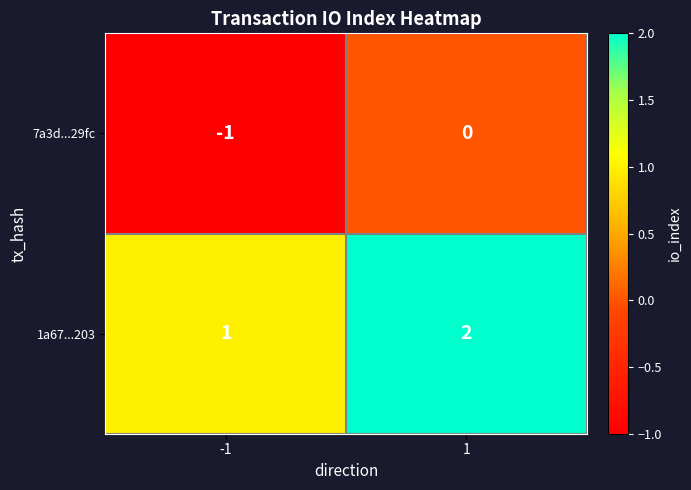

How many series are shown in this chart?

2